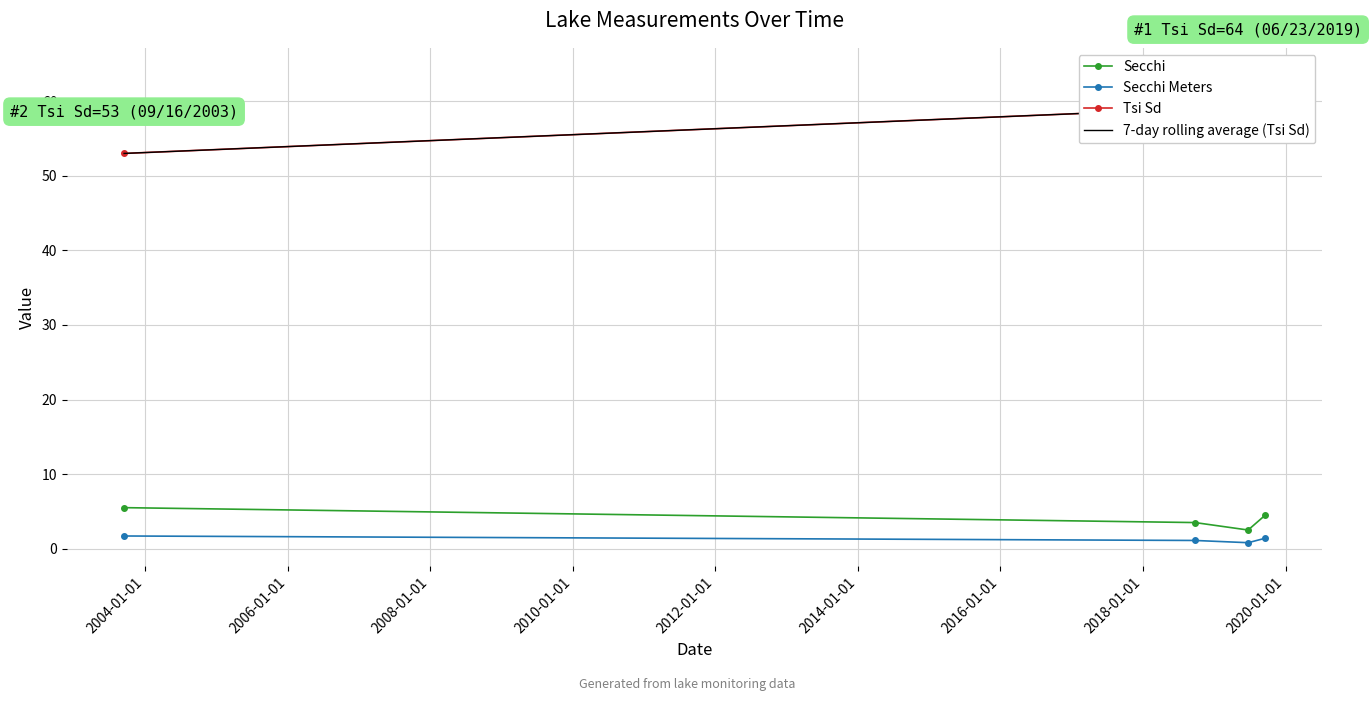

What is the minimum value for Tsi Sd?

53.0